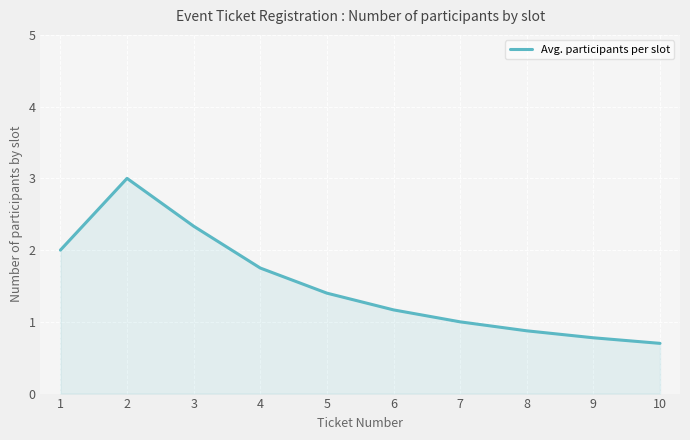

What is the change in value from 3 to 9?

-1.6